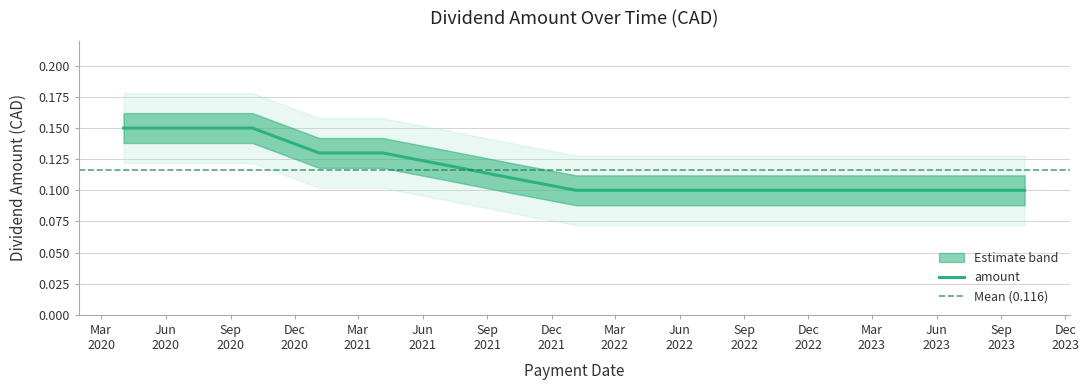

How many distinct data groups are displayed?

1